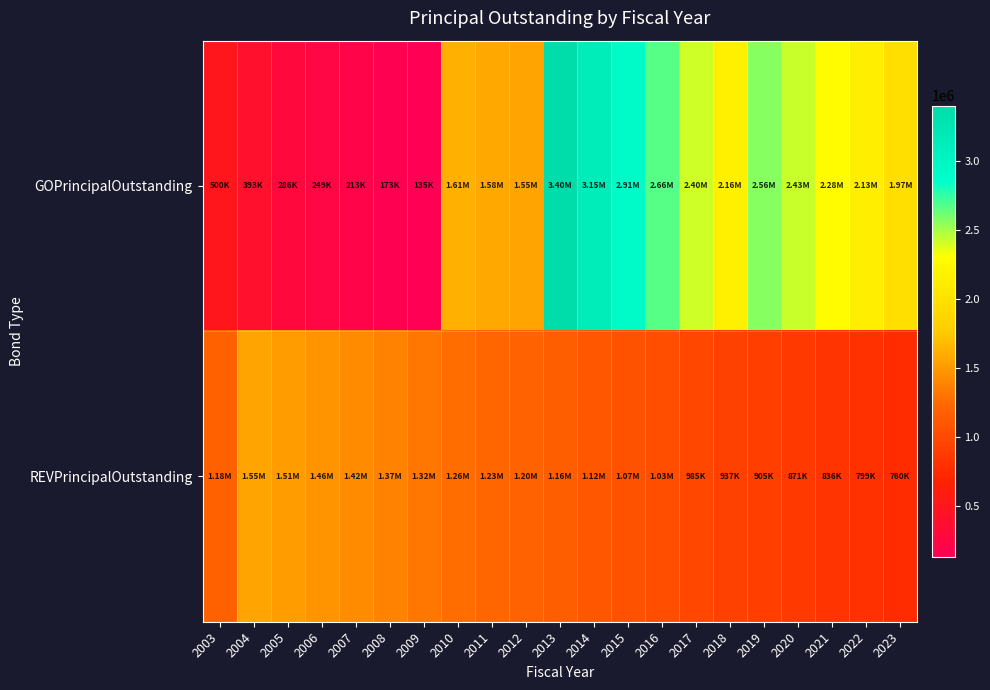

How many distinct data groups are displayed?

2